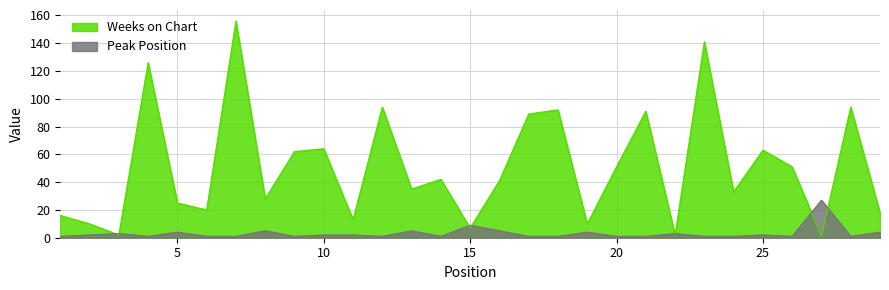

Rank the categories by Peak Position value from lowest to highest.

1, 4, 6, 7, 9, 12, 14, 17, 18, 20, 21, 23, 24, 26, 28, 2, 10, 11, 25, 3, 22, 5, 19, 29, 8, 13, 16, 15, 27